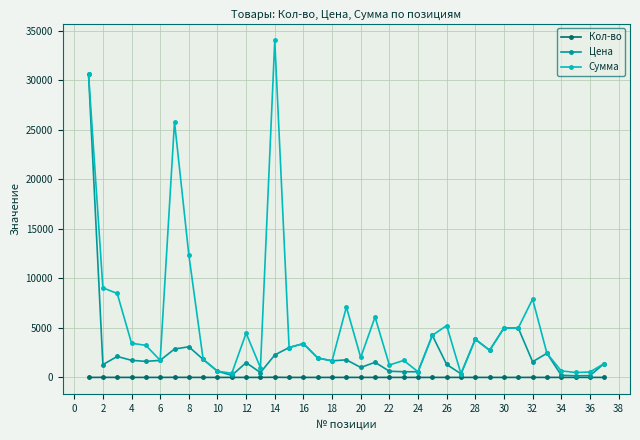

How many lines are shown in the chart?

3